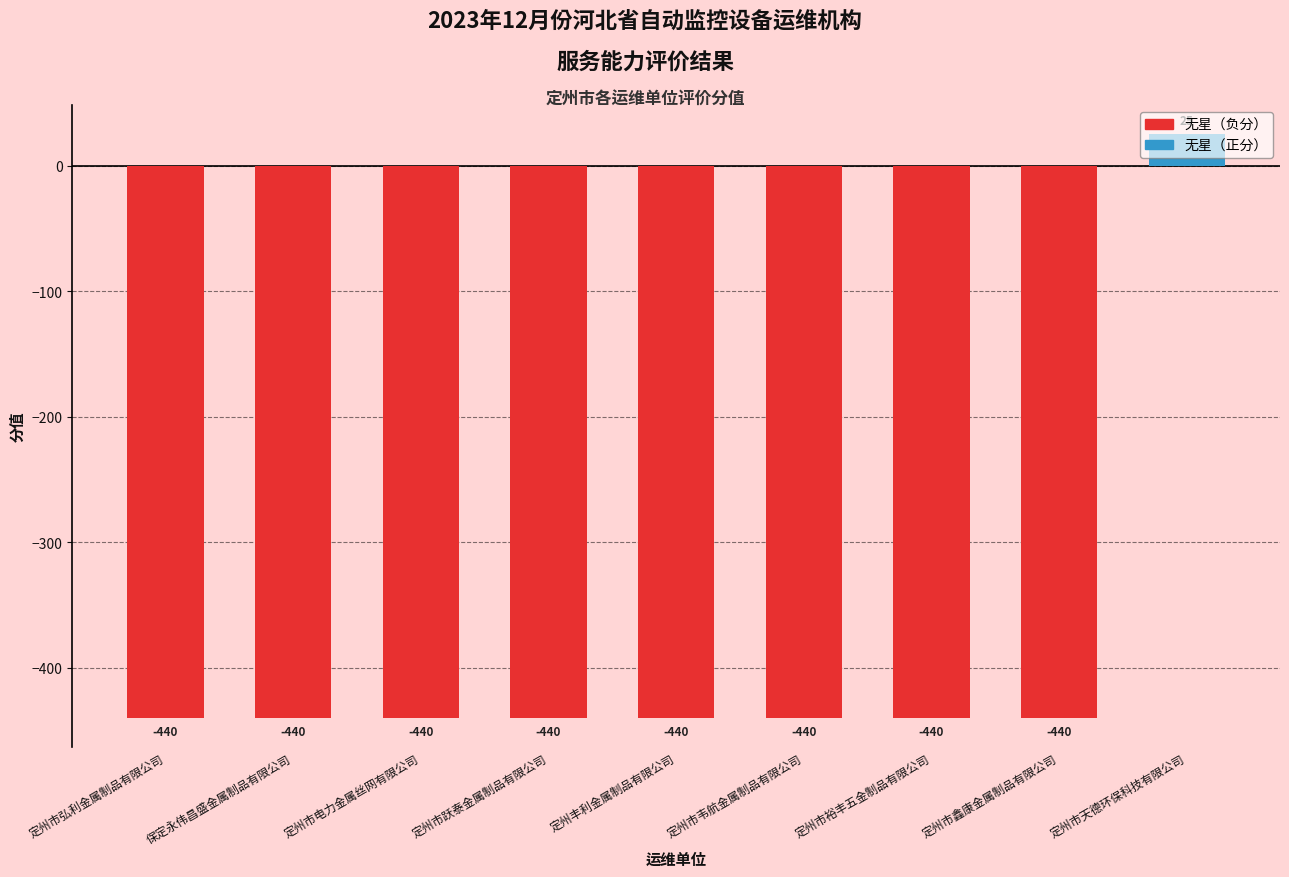

What is the minimum value shown in the chart?

-440